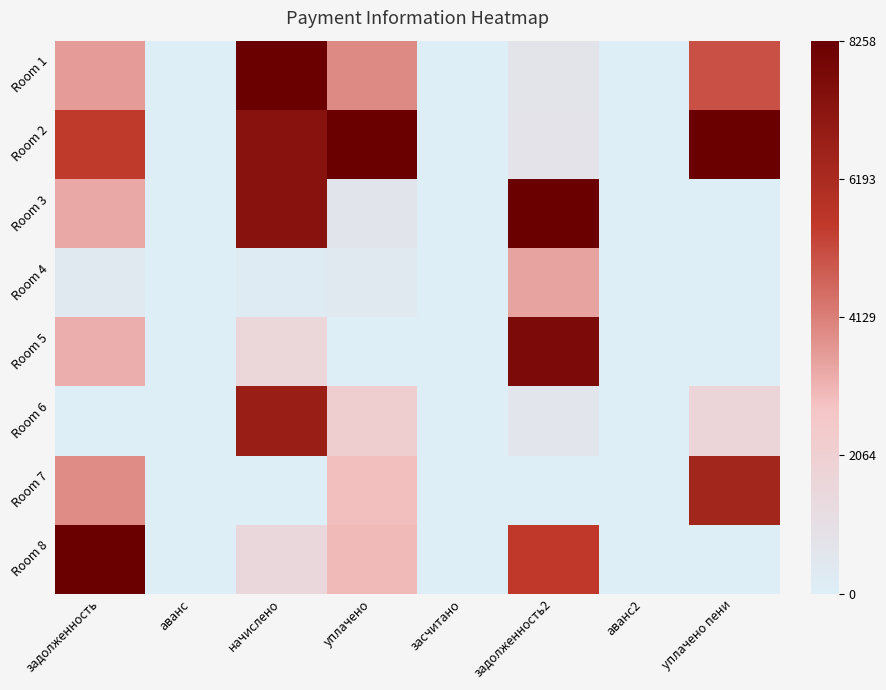

What is the total value across all series at начислено?

4.0